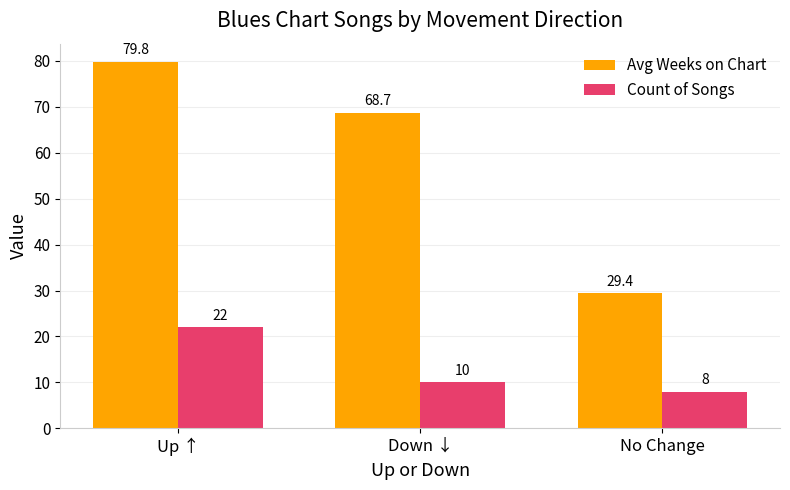

What are all the series names shown in the legend?

Avg Weeks on Chart, Count of Songs